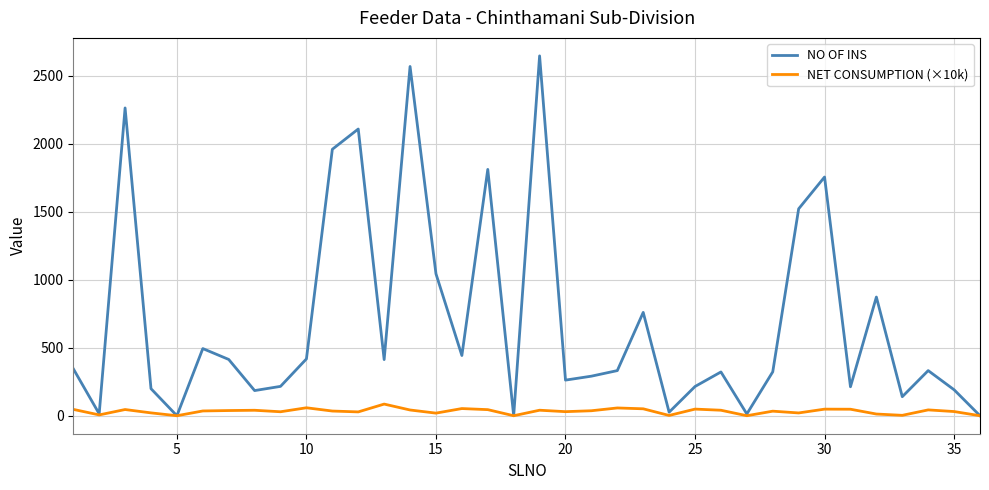

What is the greatest value displayed?

2647.0